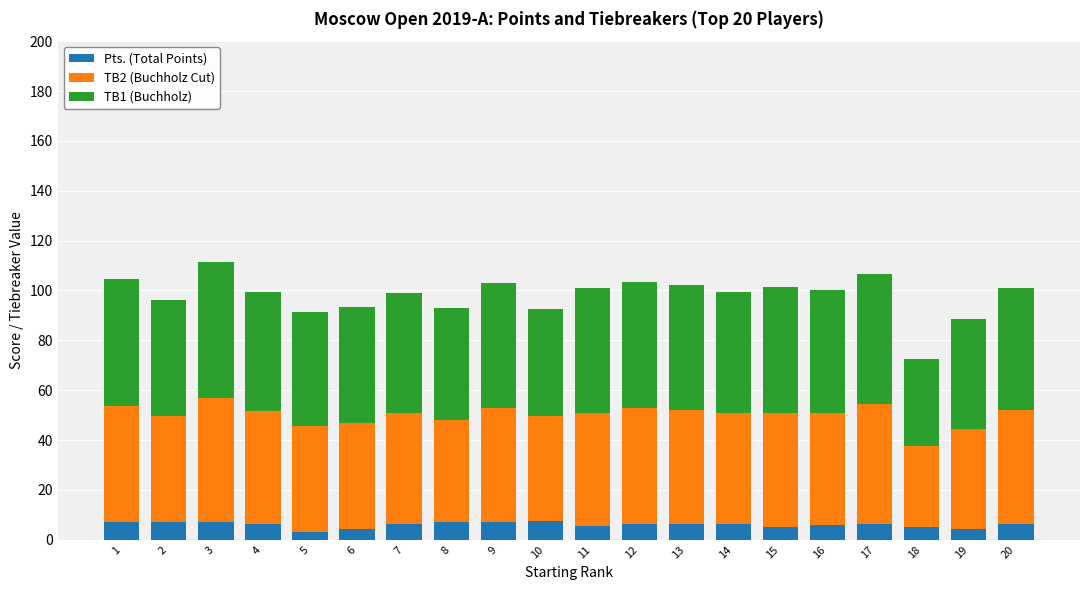

List the series in order of their peak value, lowest first.

Pts. (Total Points), TB2 (Buchholz Cut), TB1 (Buchholz)